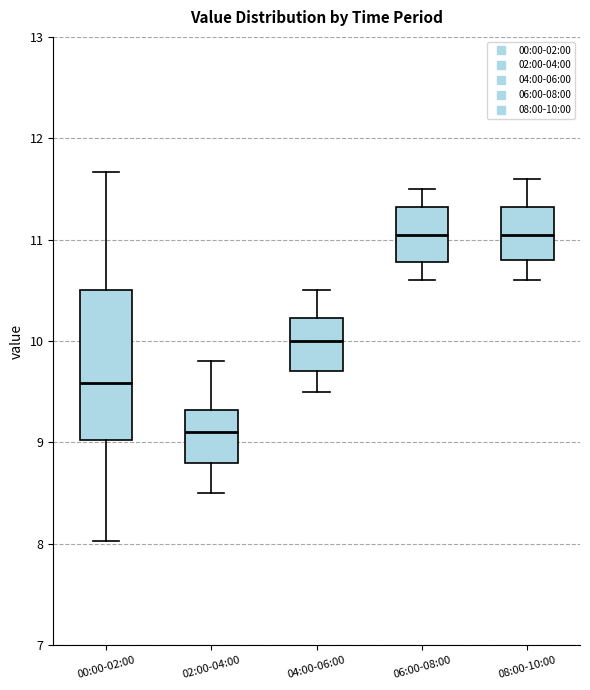

Reading left to right, transcribe this box plot: for each box, give where its median line is, the range the box spans, and where its two whiskers end, as read against the y-axis. The values are not printed on the chart, so give them approximately, as read against the axis.

00:00-02:00: median 9.6, box 9.0 to 10.5, whiskers 8.0 to 11.7
02:00-04:00: median 9.1, box 8.8 to 9.3, whiskers 8.5 to 9.8
04:00-06:00: median 10.0, box 9.7 to 10.2, whiskers 9.5 to 10.5
06:00-08:00: median 11.1, box 10.8 to 11.3, whiskers 10.6 to 11.5
08:00-10:00: median 11.1, box 10.8 to 11.3, whiskers 10.6 to 11.6